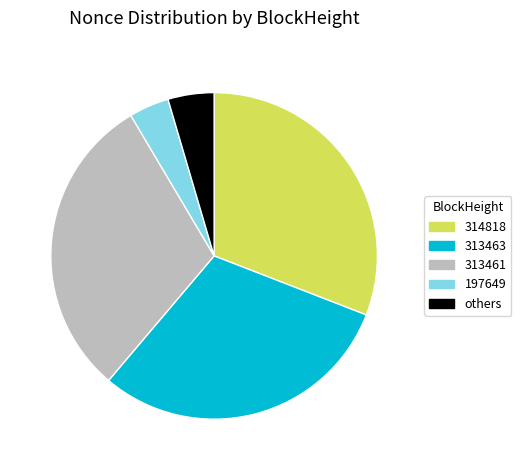

True or false: 313461 accounts for 30% of the total.

True